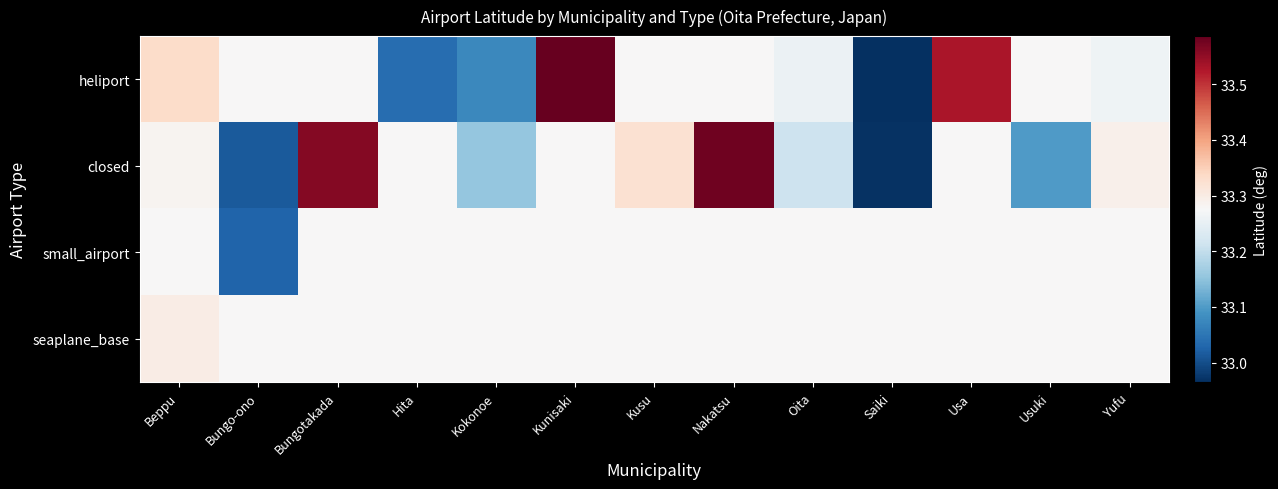

At which category is the sum across all series the highest?

Kunisaki